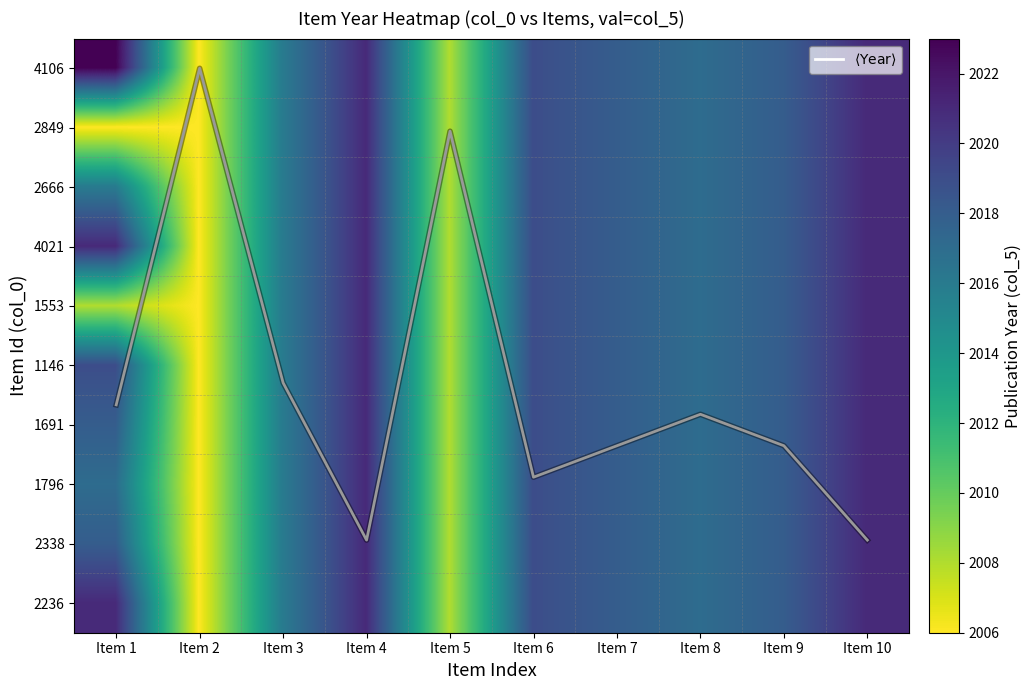

What is the total value across all series at Item 7?

20186.4